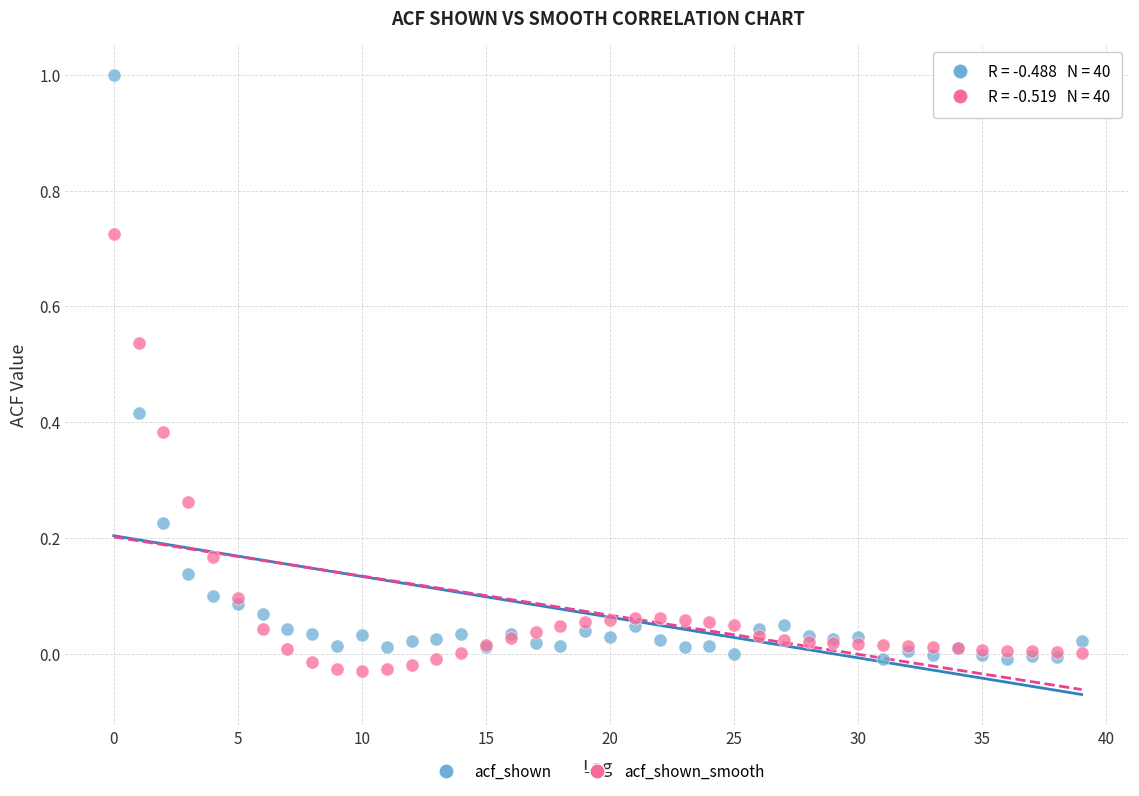

Which series has the widest spread of Y values?

acf_shown